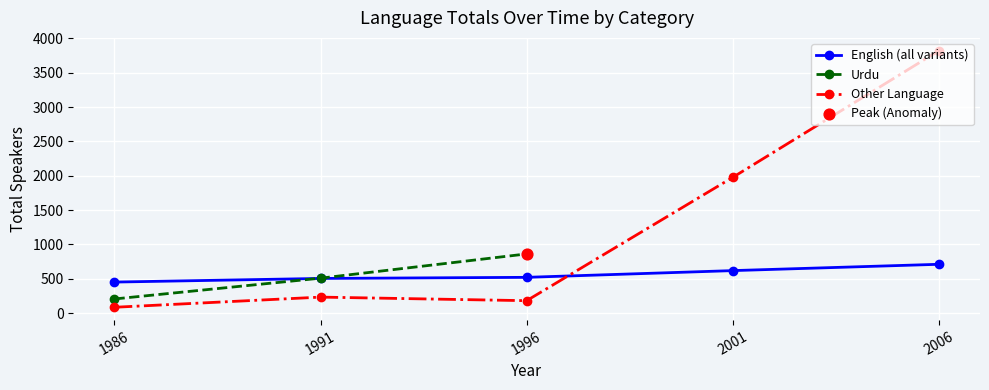

Is the value of Other Language at 1986 greater than the value of English (all variants) at 1991?

No